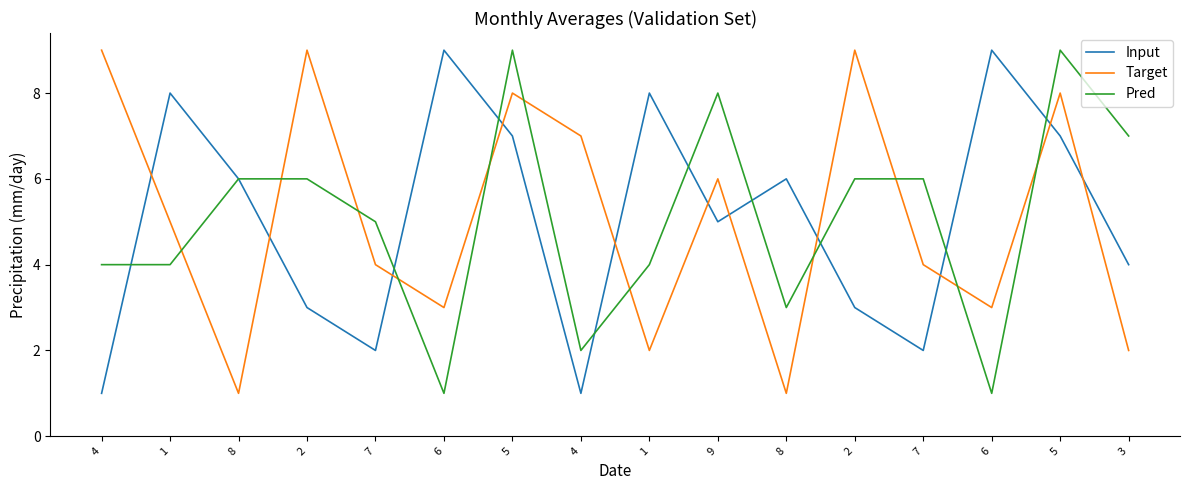

Reading left to right, transcribe all the data shown in this chart.

Input: 4=1	1=8	8=6	2=3	7=2	6=9	5=7	4=1	1=8	9=5	8=6	2=3	7=2	6=9	5=7	3=4
Target: 4=9	1=5	8=1	2=9	7=4	6=3	5=8	4=7	1=2	9=6	8=1	2=9	7=4	6=3	5=8	3=2
Pred: 4=4	1=4	8=6	2=6	7=5	6=1	5=9	4=2	1=4	9=8	8=3	2=6	7=6	6=1	5=9	3=7